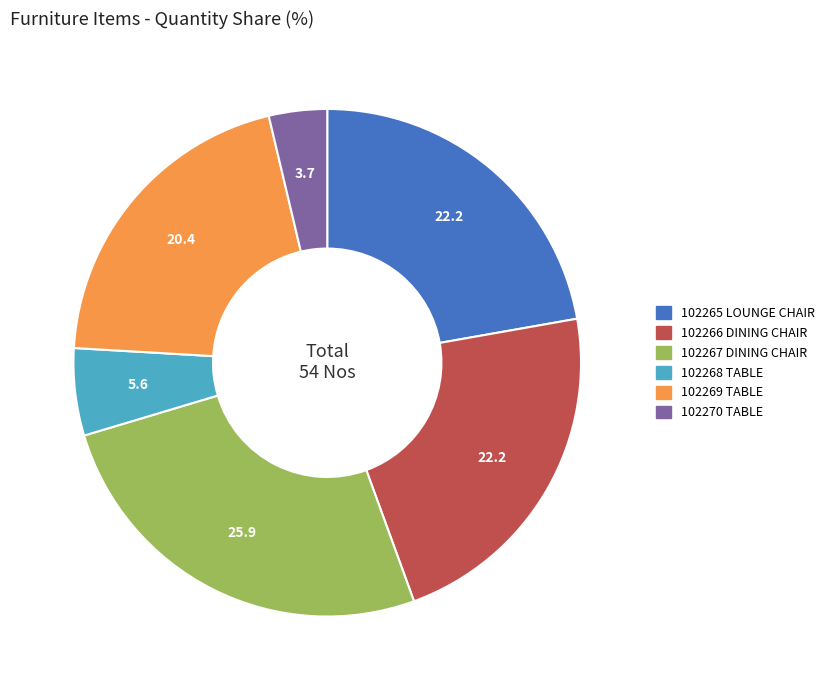

True or false: 102265 LOUNGE CHAIR accounts for 13% of the total.

False